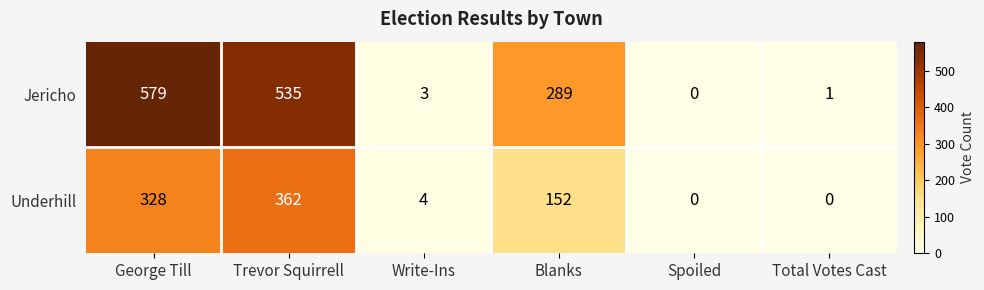

At which label does Jericho first exceed 289?

George Till